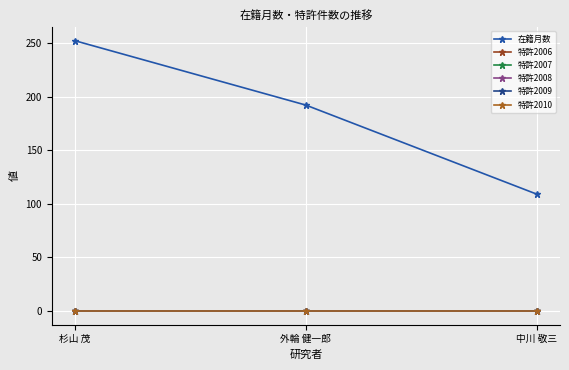

At 杉山 茂, list the series in order from smallest to largest.

特許2006, 特許2007, 特許2008, 特許2009, 特許2010, 在籍月数